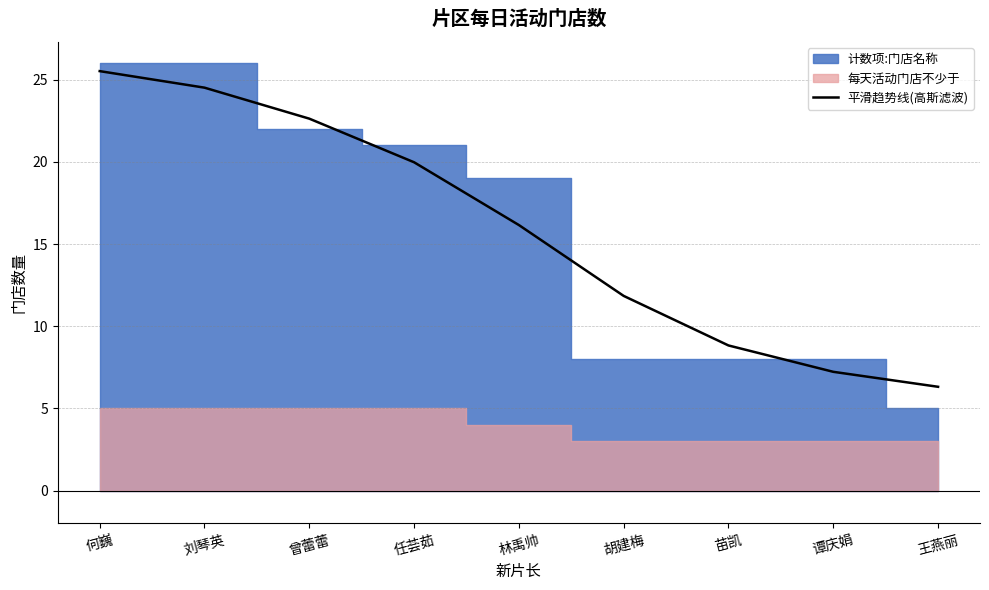

Count the number of categories in the chart.

9